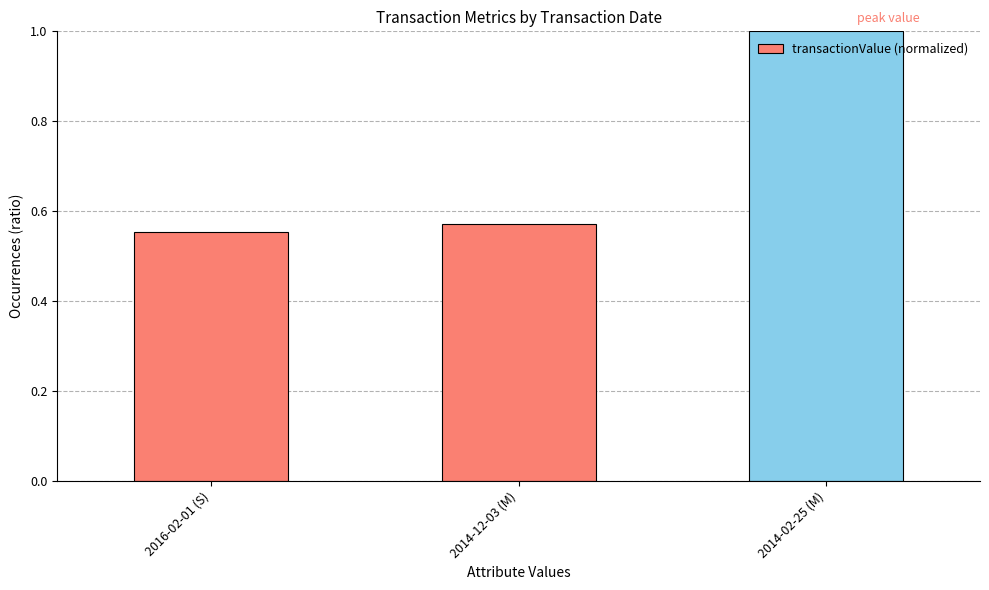

The chart shows a value of 1.0 at 2014-02-25 (M). True or false?

True